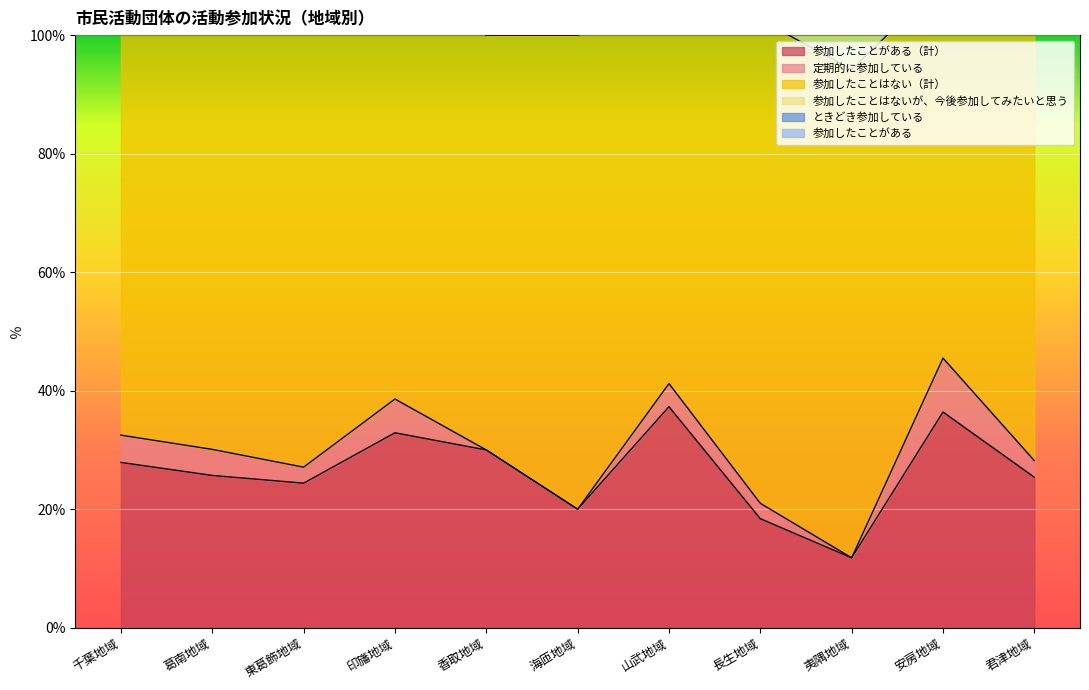

Which category has the lowest value in the 参加したことがある（計） series?

夷隅地域